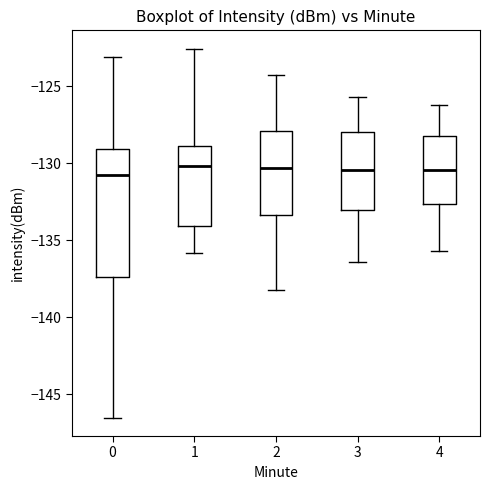

Comparing the boxes themselves (not the whiskers), which one is the tallest?

0